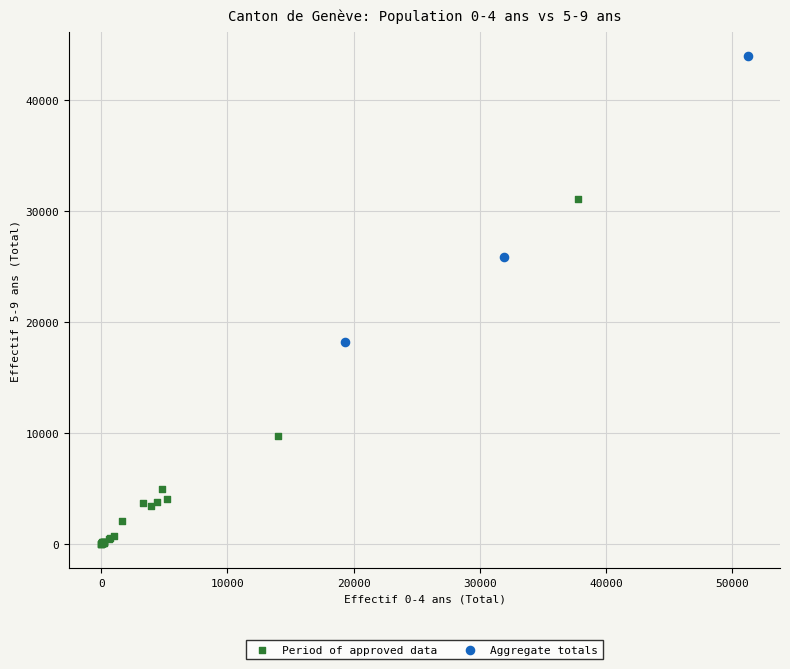

Which series contains the highest Y value?

Aggregate totals